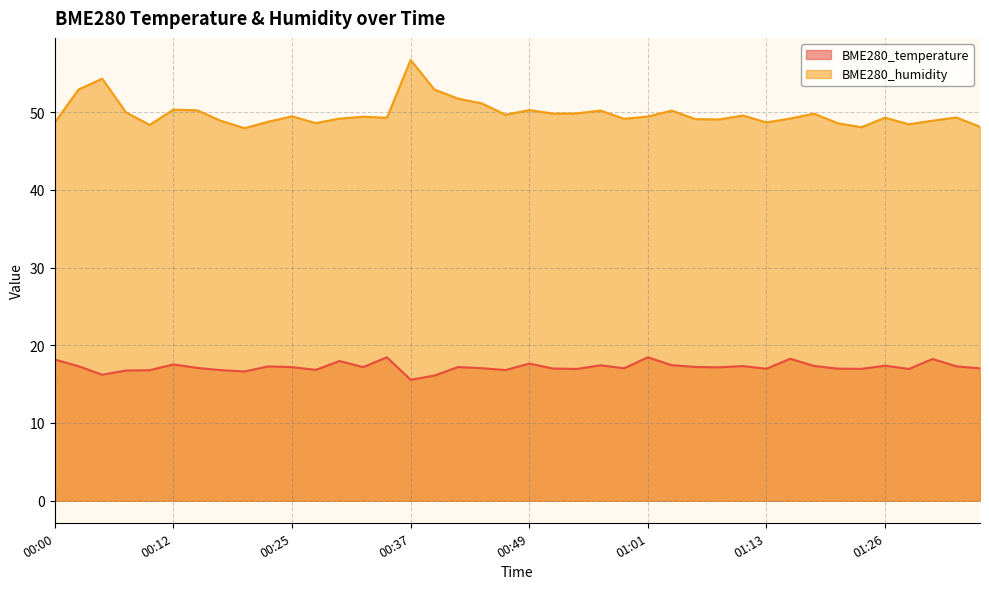

Between 00:59 and 01:26, which series saw the biggest shift?

BME280_temperature